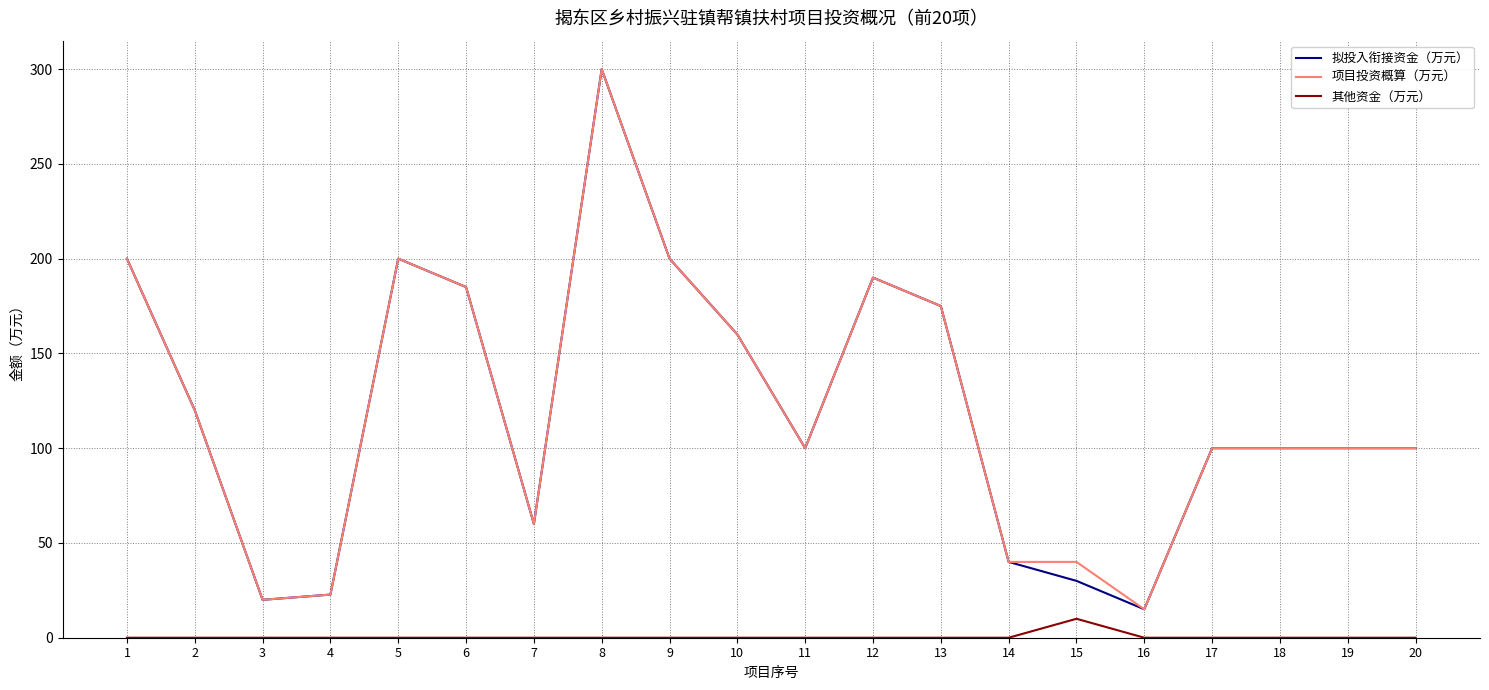

What is the difference between the highest and lowest values at 5?

200.0